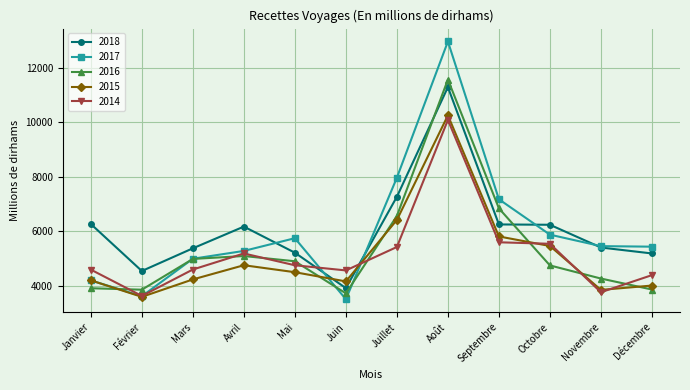

What is the average value of the 2015 series?

5095.8